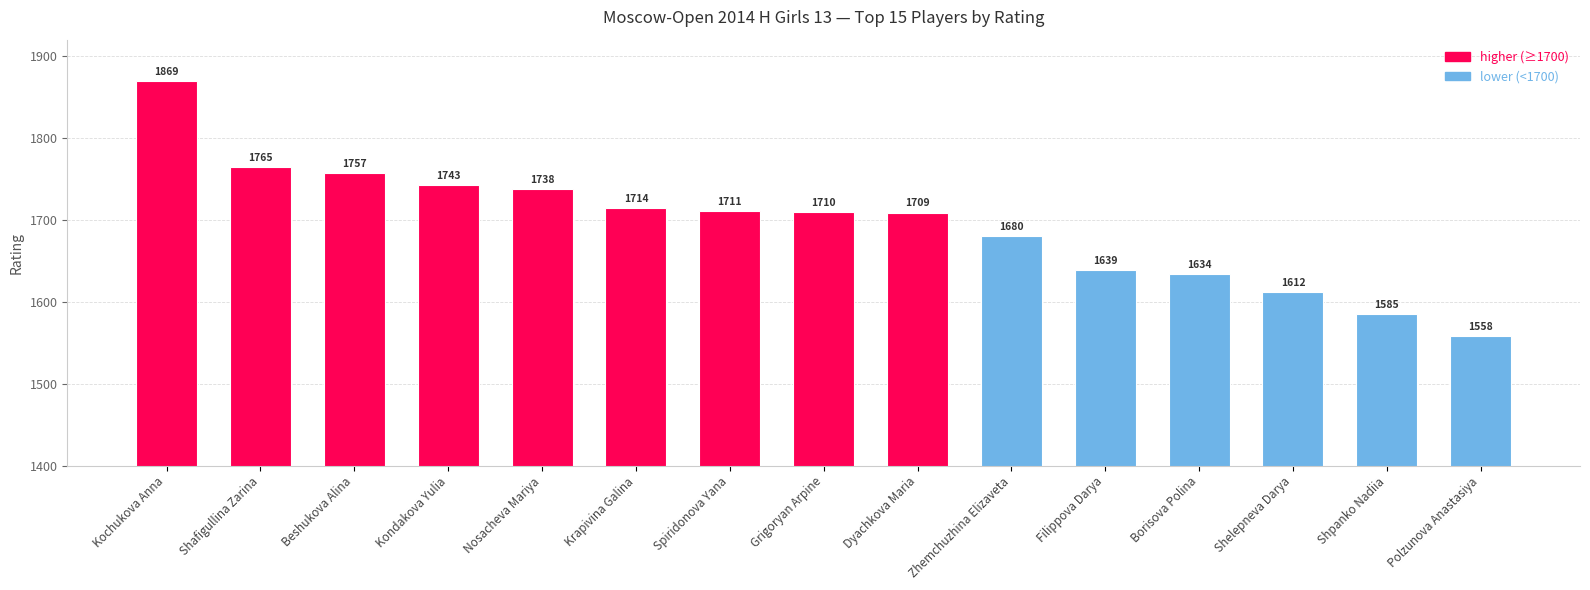

What is the minimum value shown in the chart?

1558